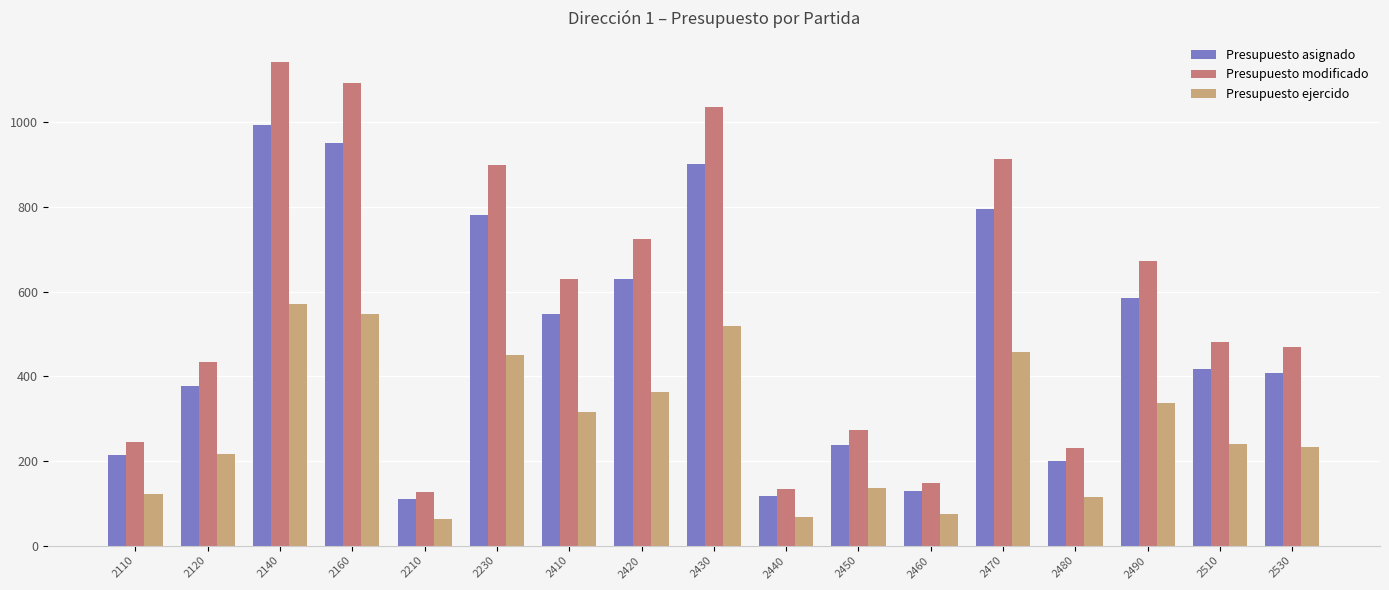

What is the greatest value displayed?

1142.0